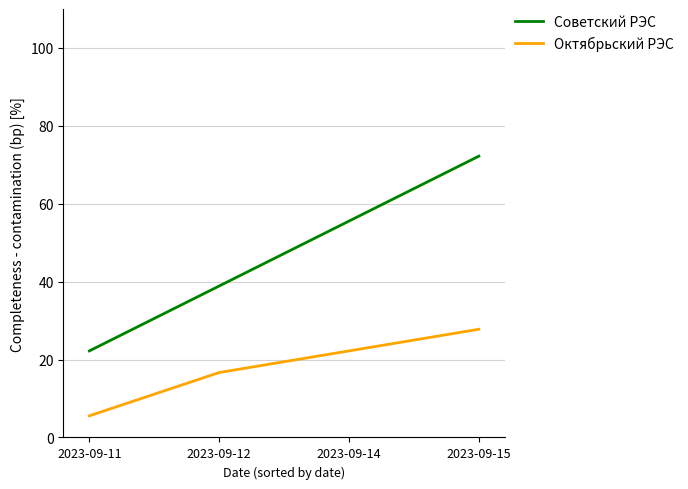

True or false: Советский РЭС and Октябрьский РЭС cross at least once.

False